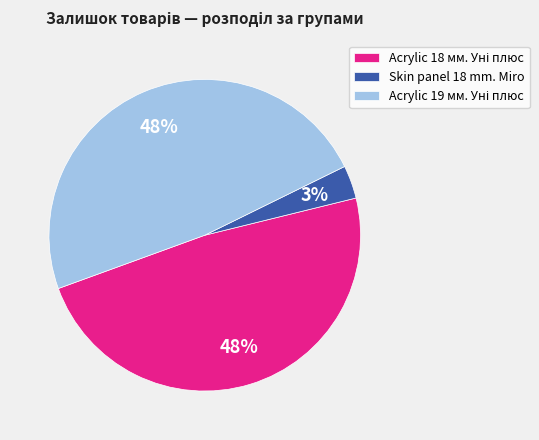

Is there a majority slice in this chart?

No